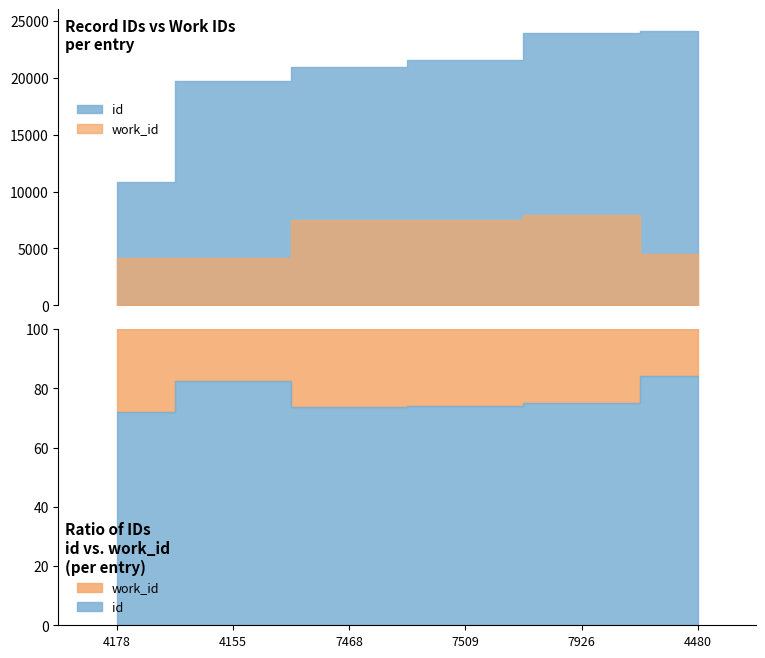

At how many categories does at least one series exceed 21231?

3